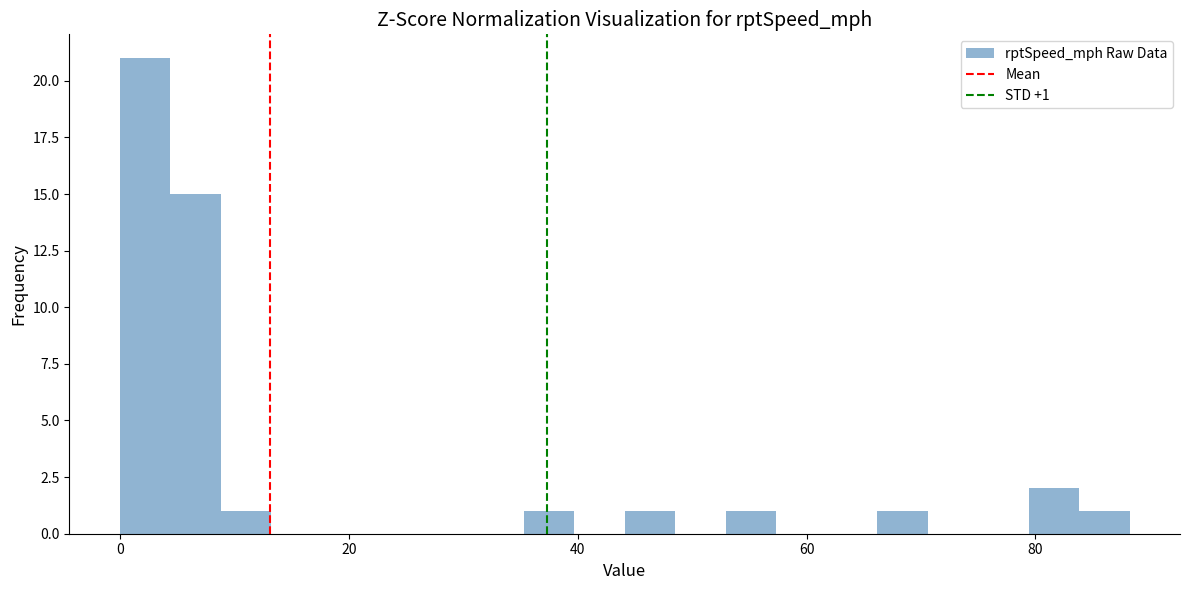

Read against the x-axis, roughly where is the centre of the tallest bar?

2